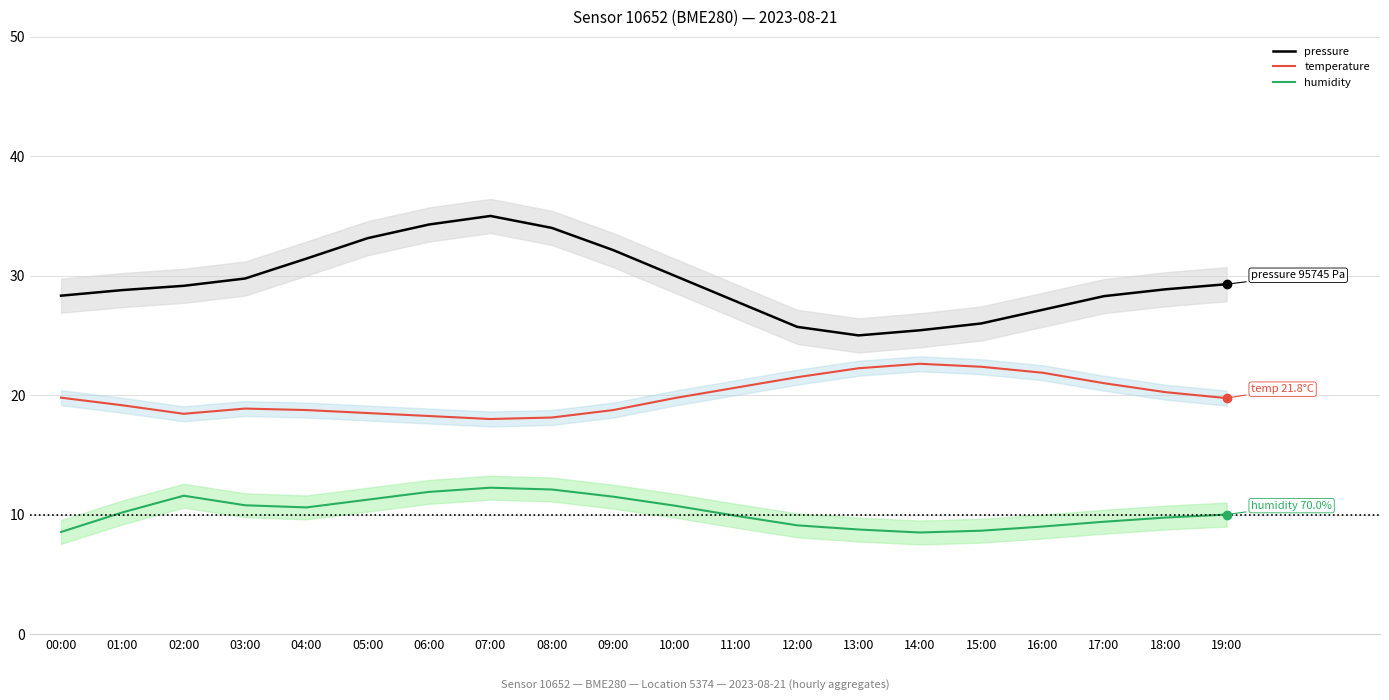

True or false: temperature and humidity cross at least once.

False